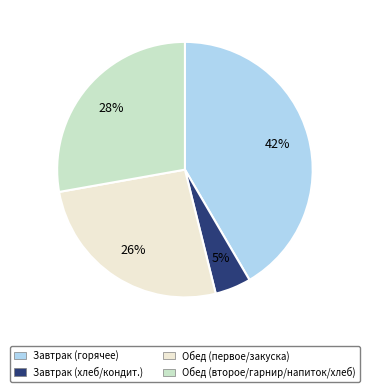

To the nearest percent, what is the difference between the largest and smallest slice percentages?

37%